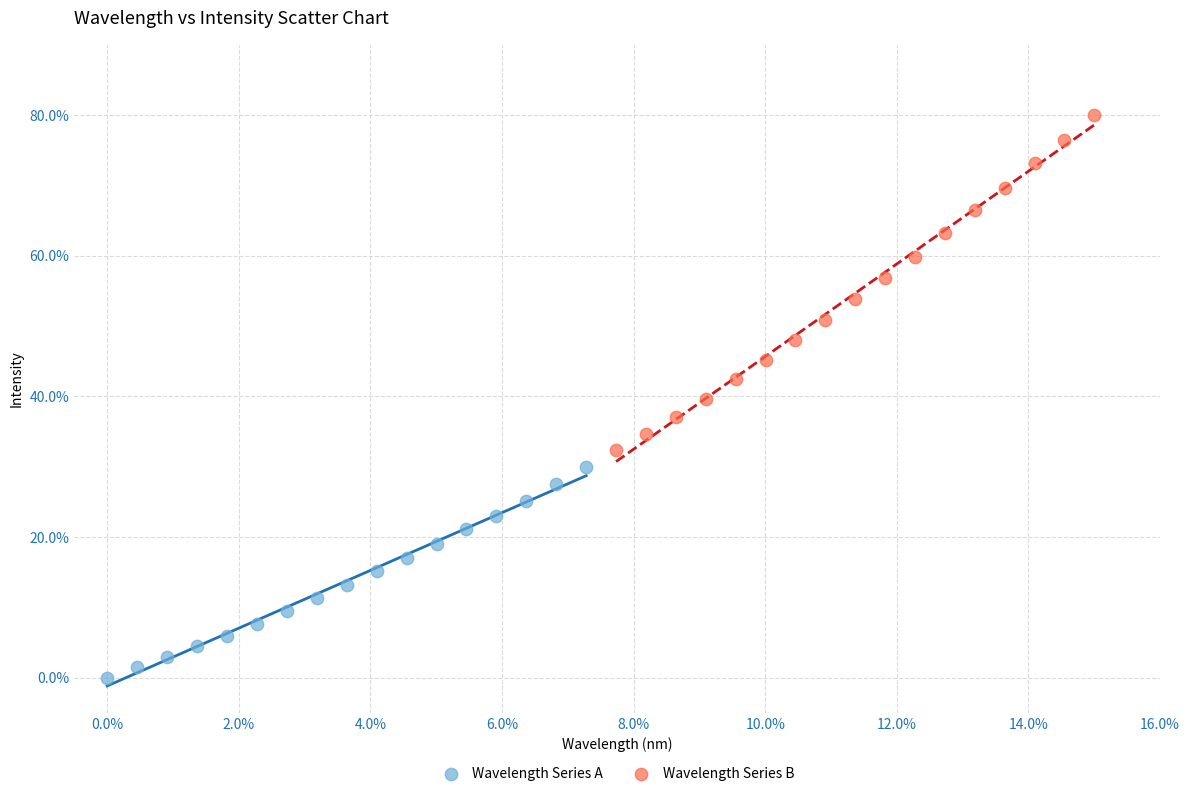

Which series contains the lowest Y value?

Wavelength Series A